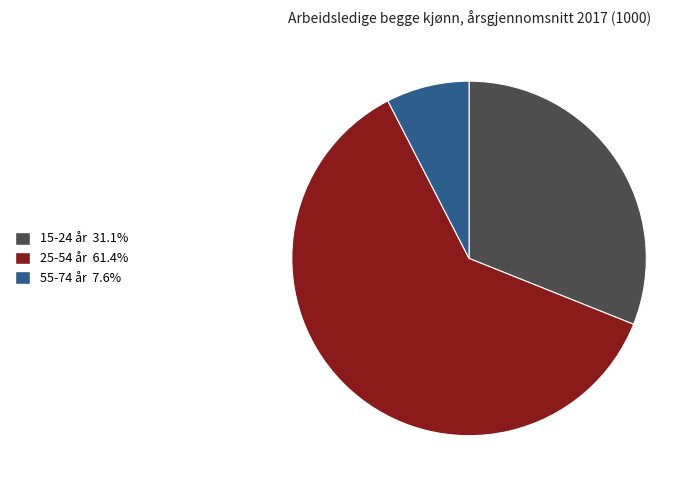

Do 25-54 år and 55-74 år together represent more than half of the pie?

Yes